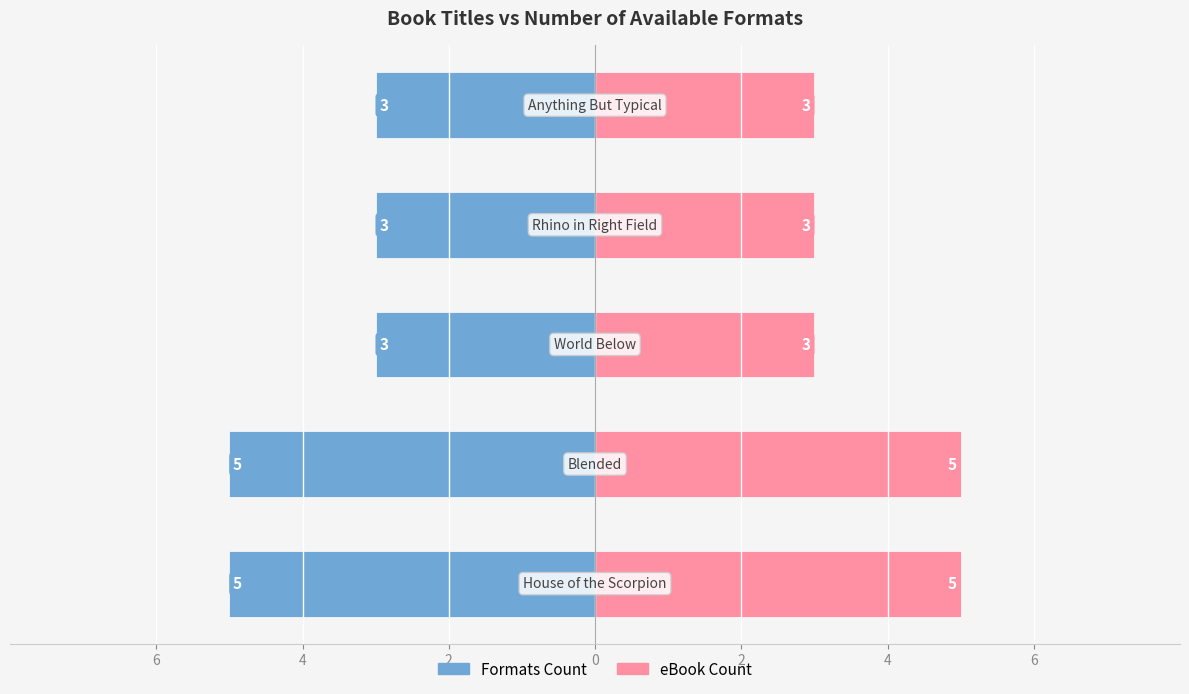

List the series in order of their overall mean, lowest first.

Formats Count, eBook Count